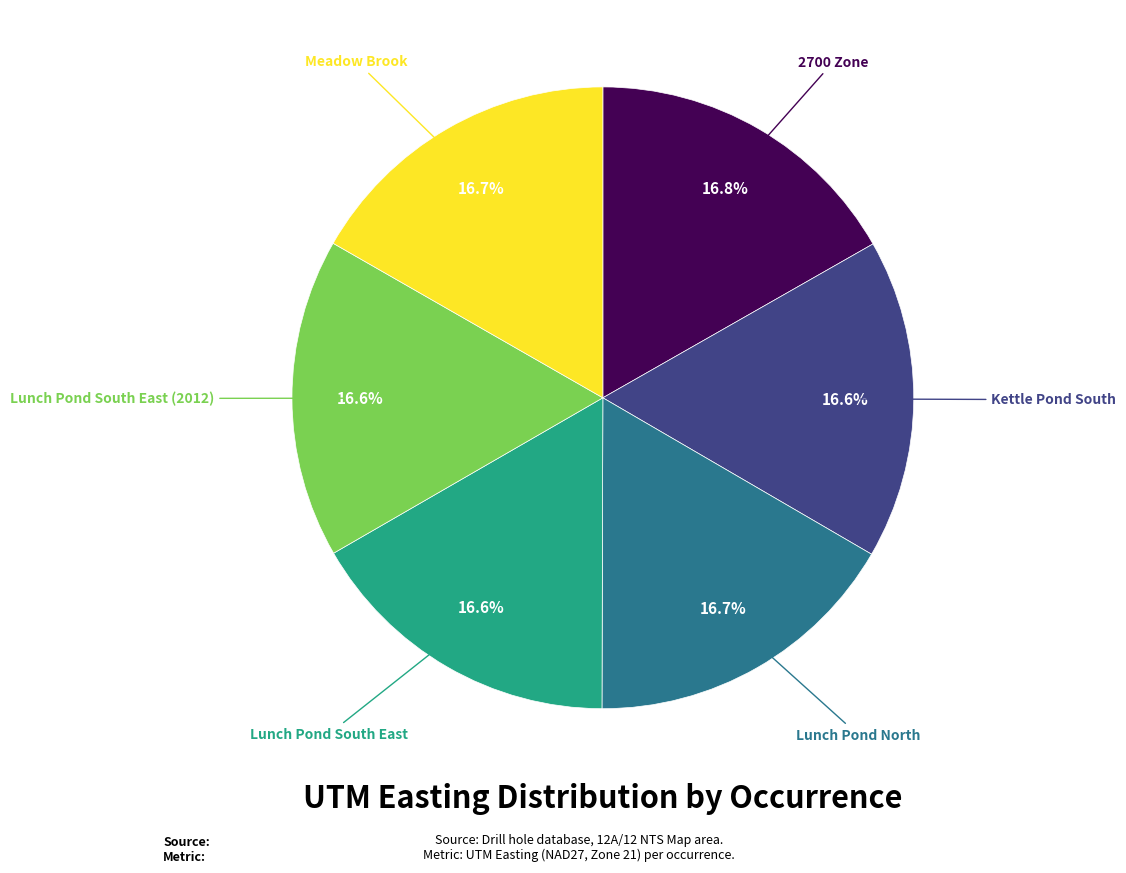

Is there any slice that represents more than half of the pie?

No